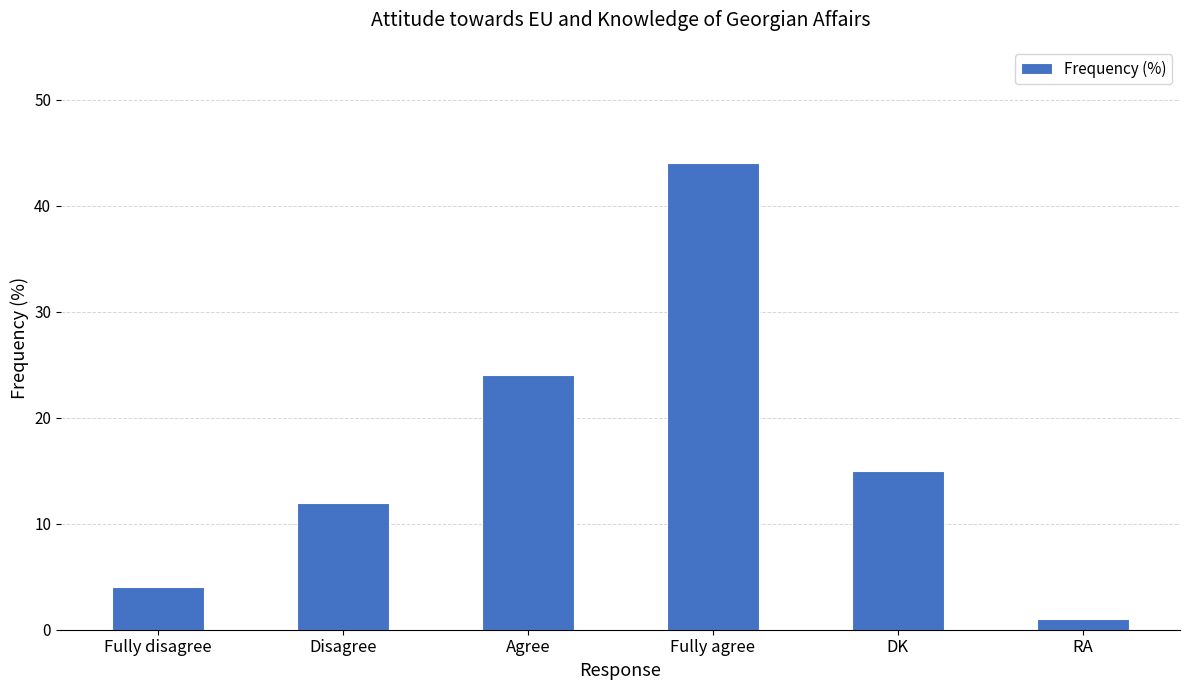

Which has a higher value, Agree or Fully agree?

Fully agree